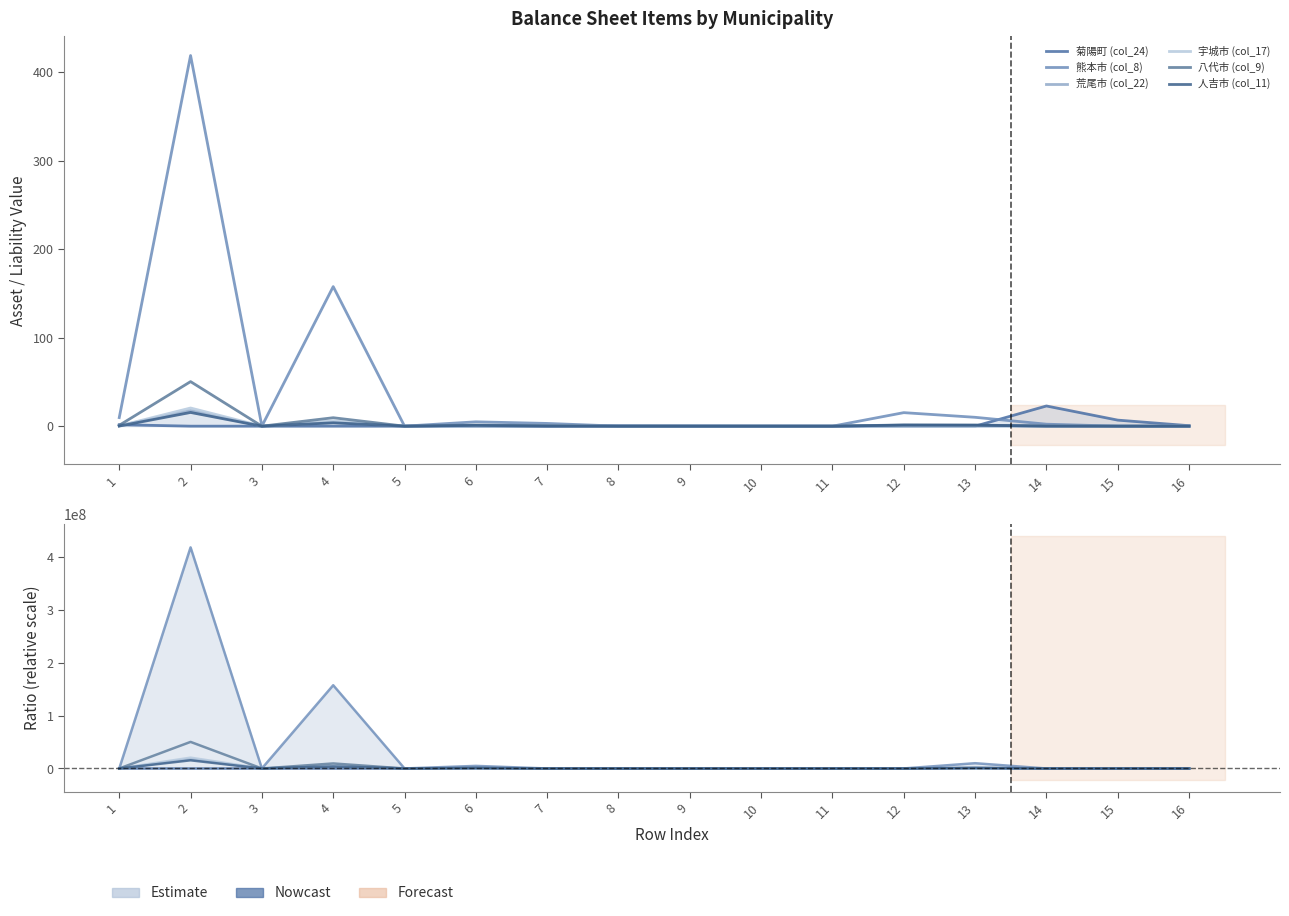

Is it true that 八代市 (col_9) equals -32184586.5 at 8?

False